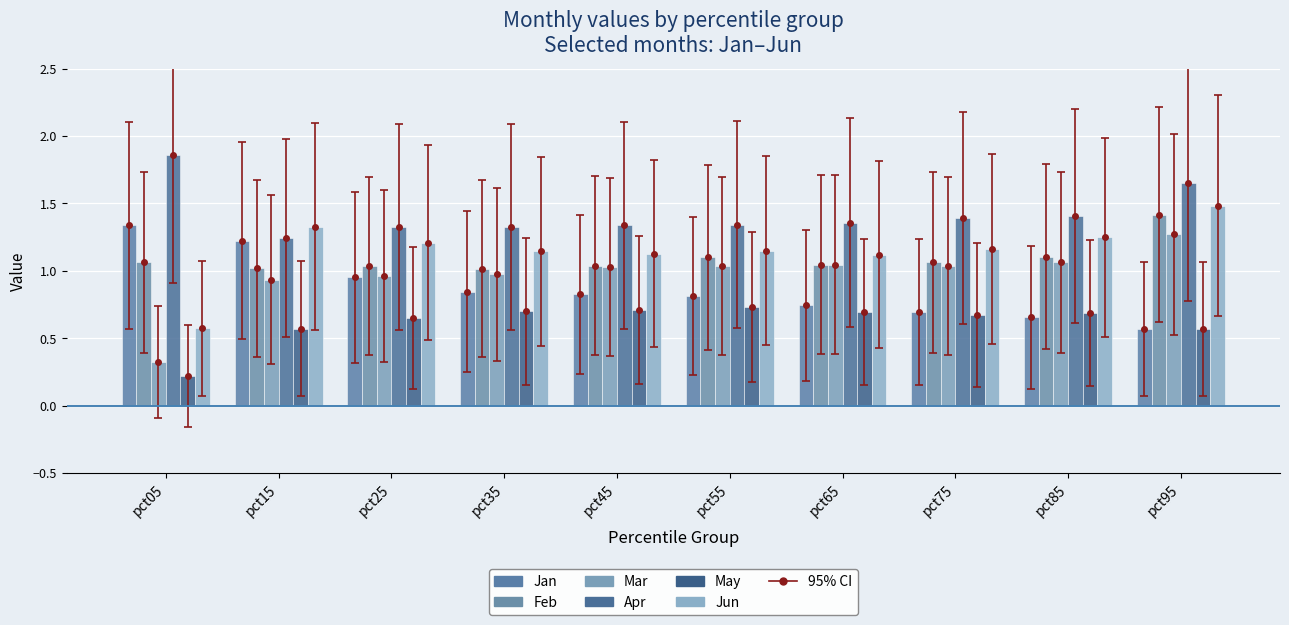

Where does the Mar series first go above 1?

pct45